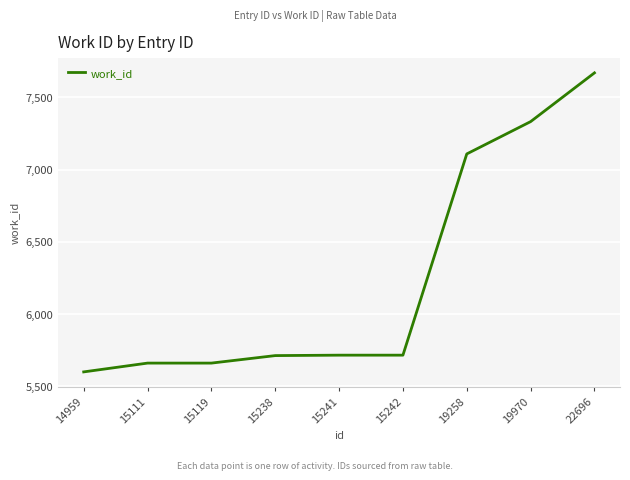

The chart shows a value of 5713 at 15242. True or false?

True